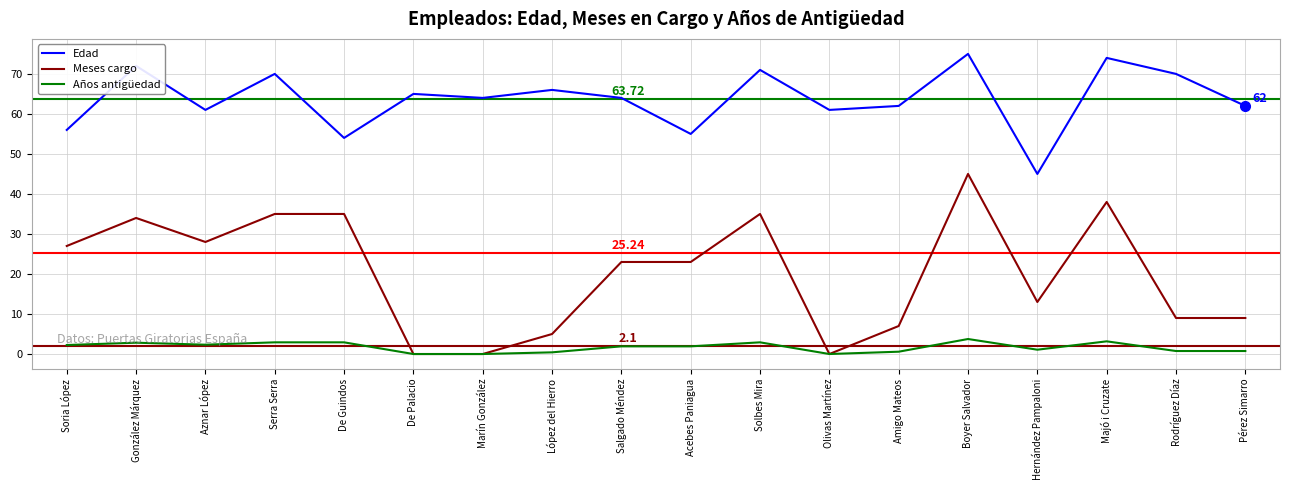

True or false: Edad and Años antigüedad cross at least once.

False